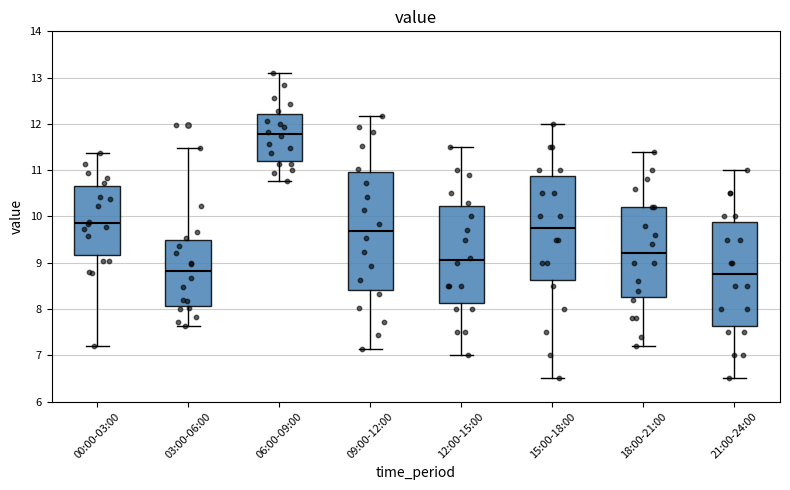

Reading left to right, transcribe this box plot: for each box, give where its median line is, the range the box spans, and where its two whiskers end, as read against the y-axis. The values are not printed on the chart, so give them approximately, as read against the axis.

00:00-03:00: median 9.9, box 9.2 to 10.7, whiskers 7.2 to 11.4
03:00-06:00: median 8.8, box 8.1 to 9.5, whiskers 7.6 to 11.5
06:00-09:00: median 11.8, box 11.2 to 12.2, whiskers 10.8 to 13.1
09:00-12:00: median 9.7, box 8.4 to 11.0, whiskers 7.1 to 12.2
12:00-15:00: median 9.1, box 8.1 to 10.2, whiskers 7.0 to 11.5
15:00-18:00: median 9.8, box 8.6 to 10.9, whiskers 6.5 to 12.0
18:00-21:00: median 9.2, box 8.3 to 10.2, whiskers 7.2 to 11.4
21:00-24:00: median 8.8, box 7.6 to 9.9, whiskers 6.5 to 11.0